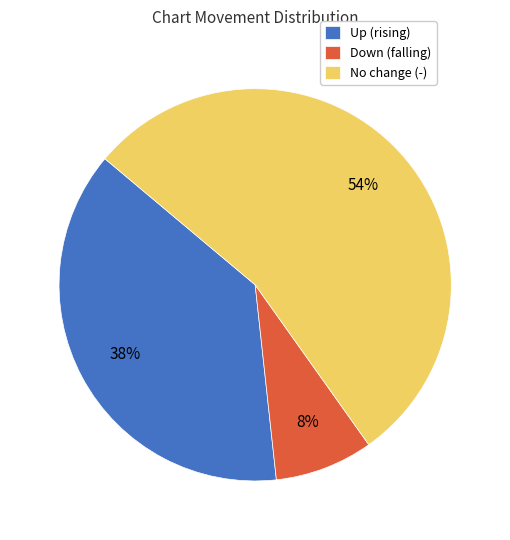

To the nearest percent, what is the difference between the largest and smallest slice percentages?

46%